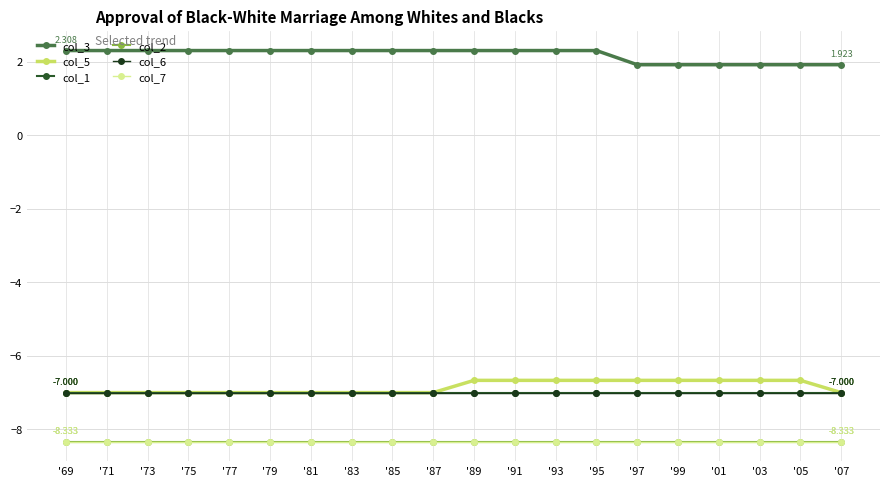

At which label does col_5 reach its peak?

'89